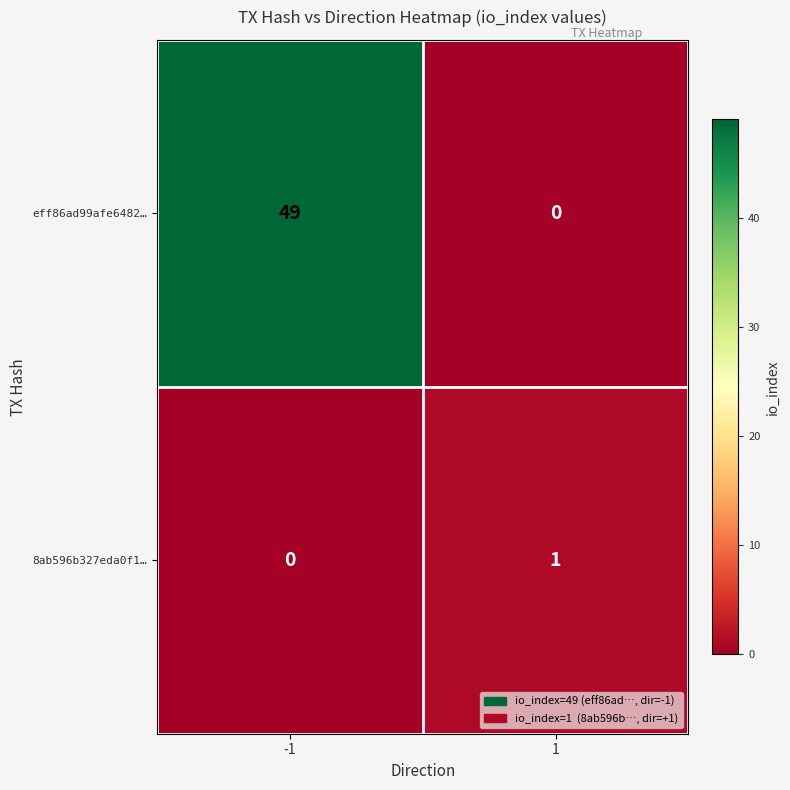

What is the greatest value displayed?

49